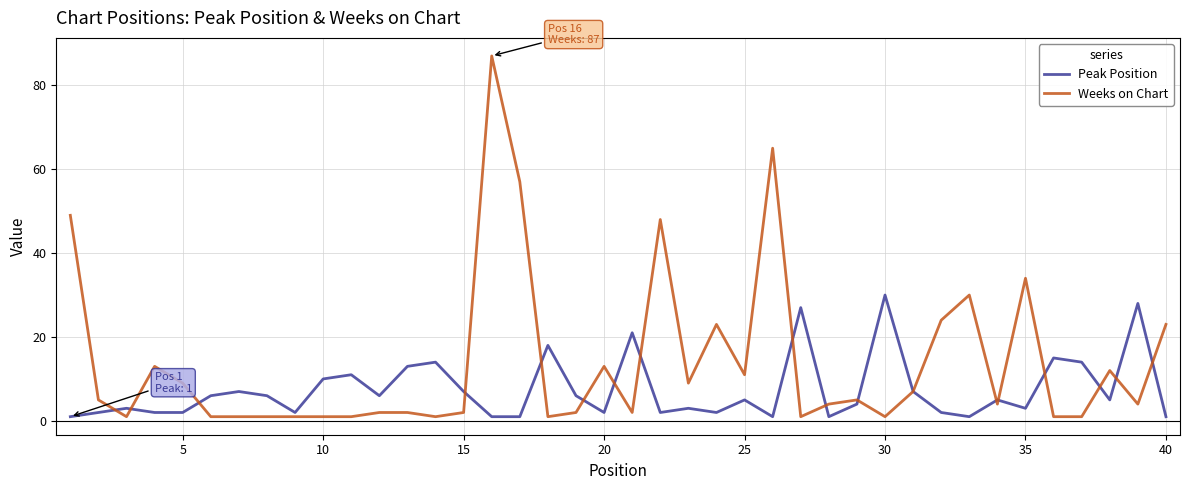

What is the maximum value for Peak Position?

30